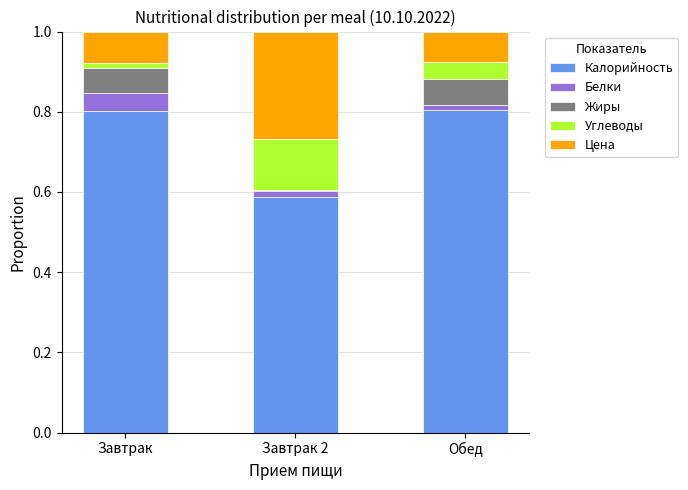

What is the sum of all Калорийность values?

2.2